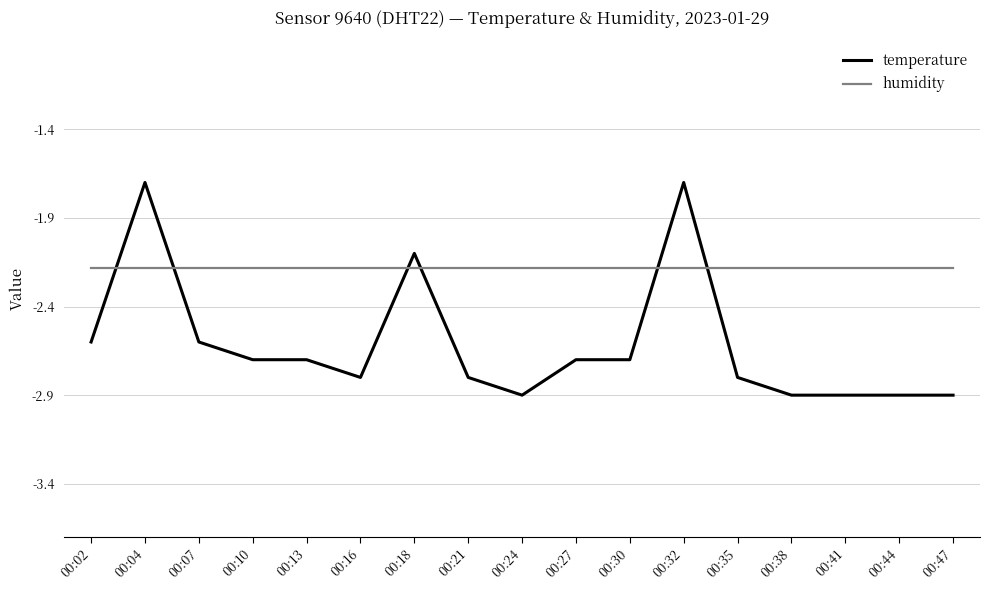

What is the difference between the highest and lowest values at 00:44?

0.7